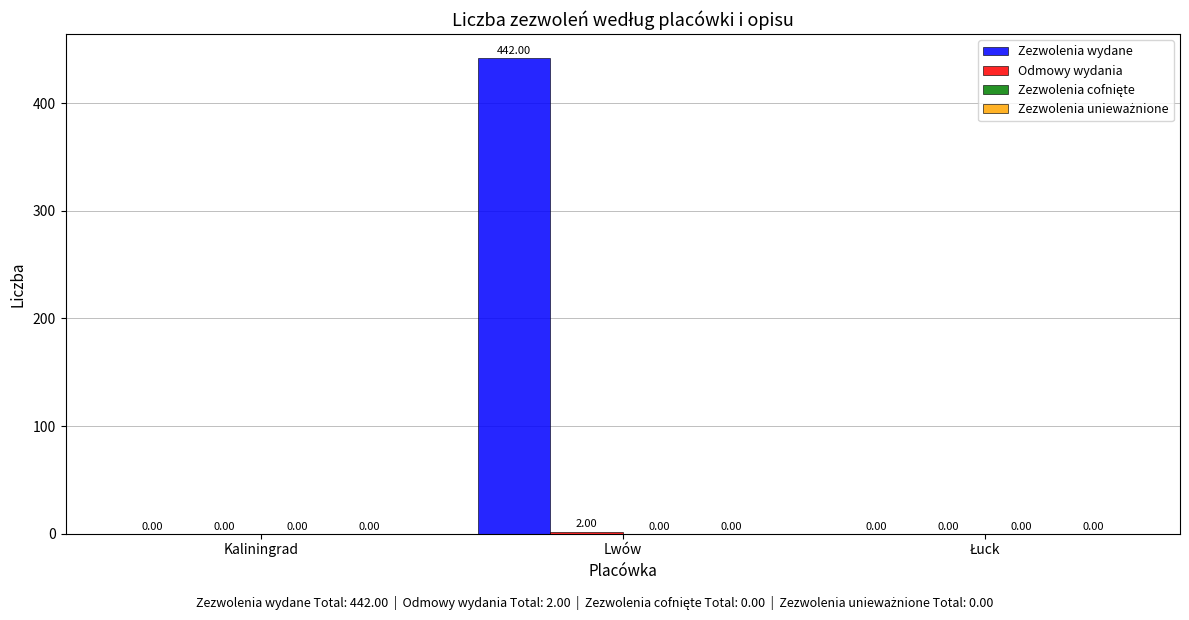

Which category has the highest value across all series?

Lwów